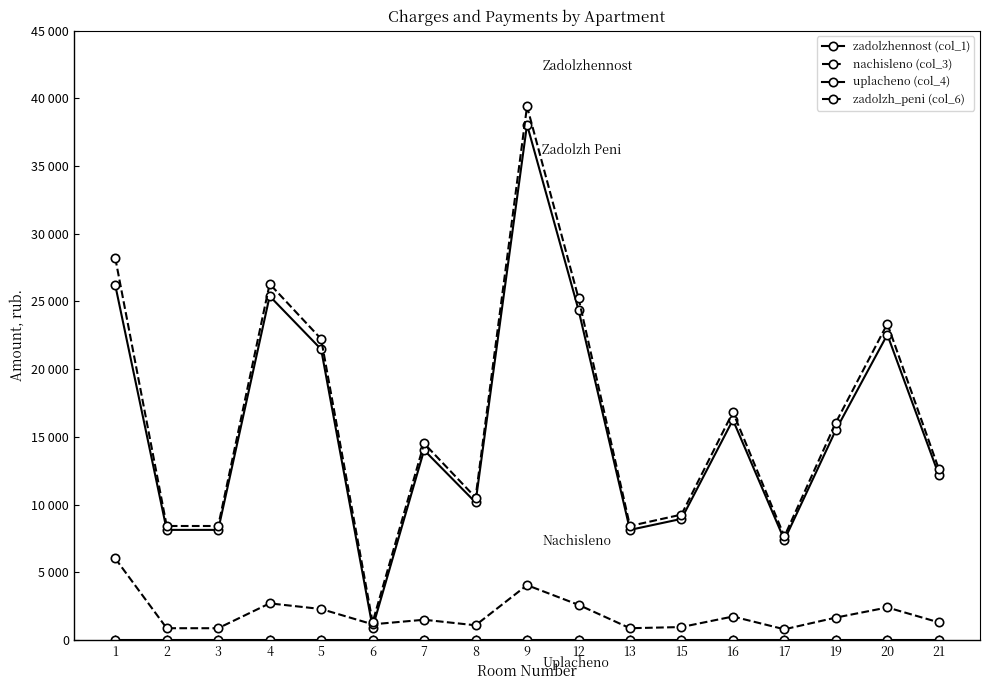

Does the chart have visible grid lines?

No